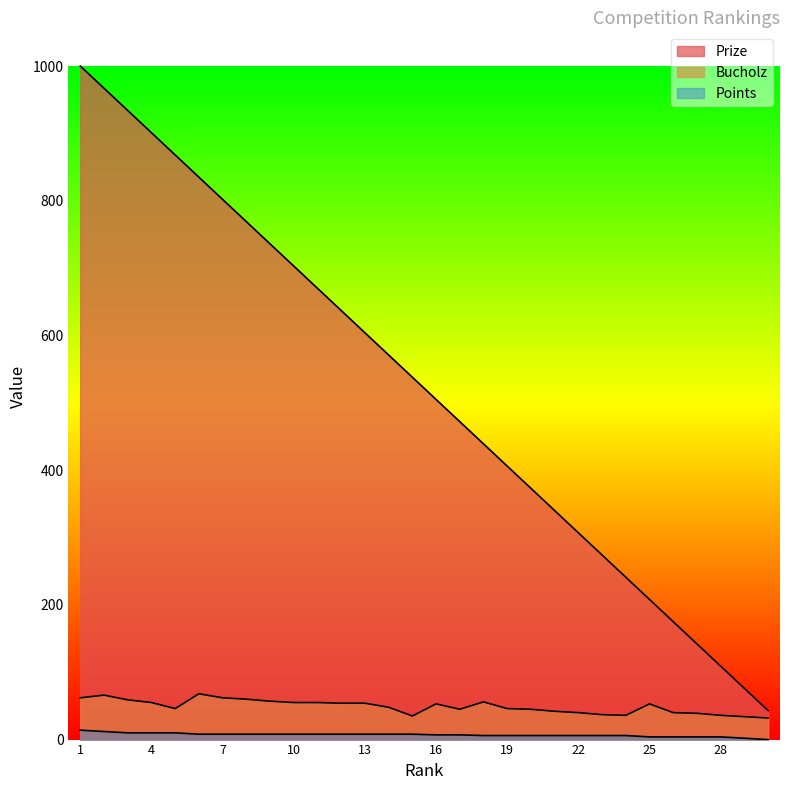

How many values in the Points series are below 8?

15